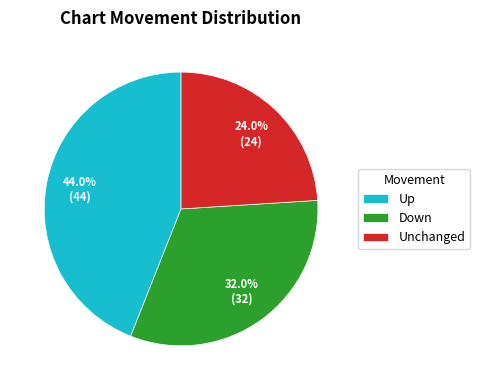

What percentage is NOT represented by Down?

68.0%